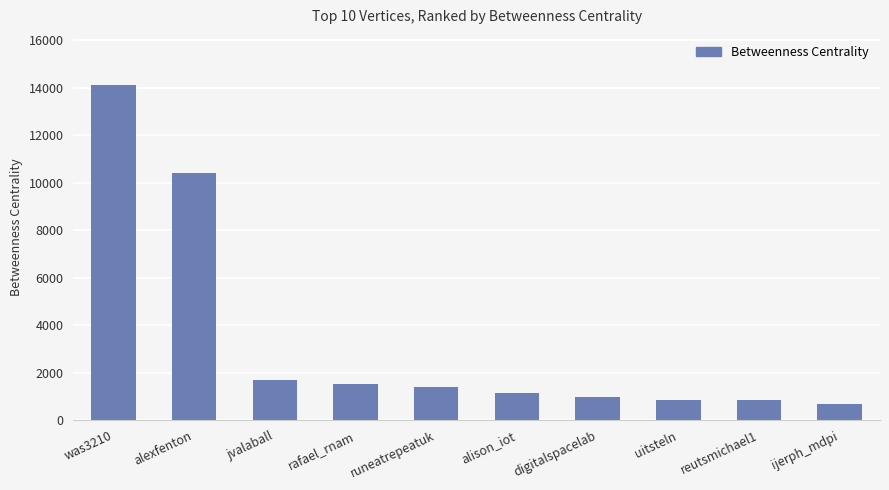

What is the difference between the values at alison_iot and jvalaball?

550.5